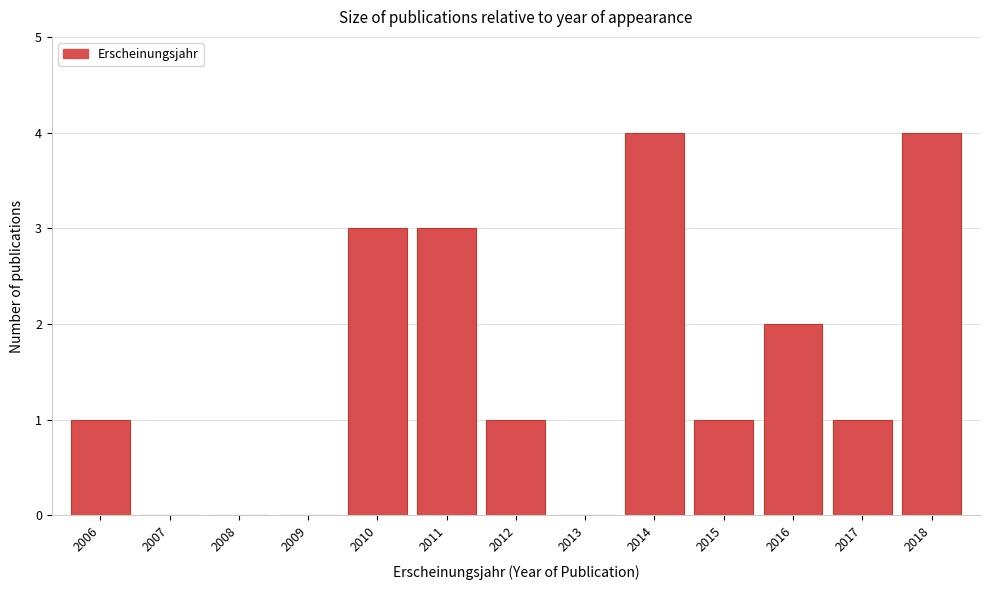

Reading left to right, what are all the values shown in this chart?

2006=1	2007=0	2008=0	2009=0	2010=3	2011=3	2012=1	2013=0	2014=4	2015=1	2016=2	2017=1	2018=4